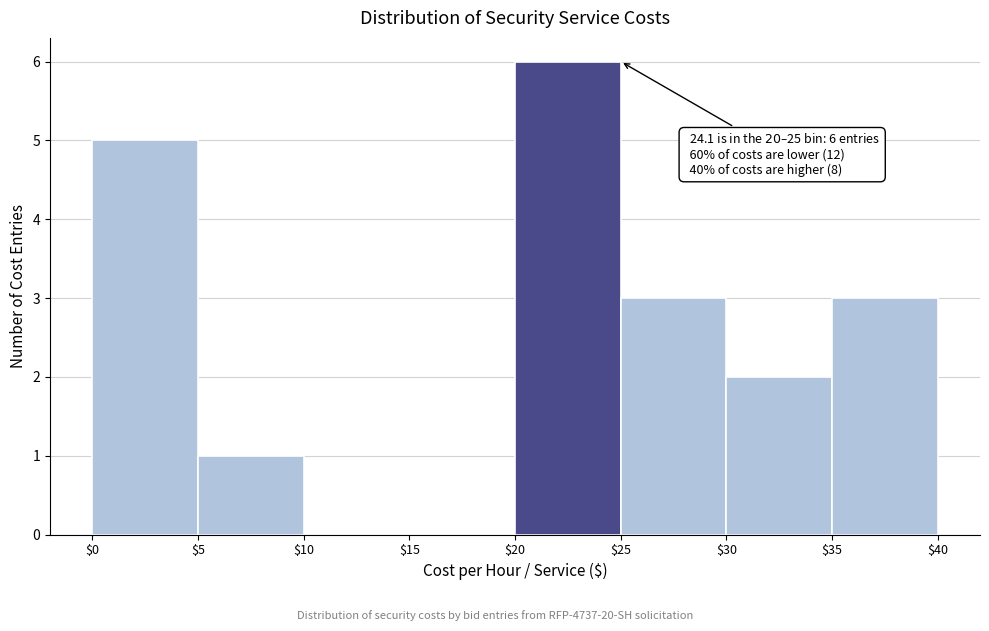

Which range on the x-axis has the tallest bar?

$20 to $25